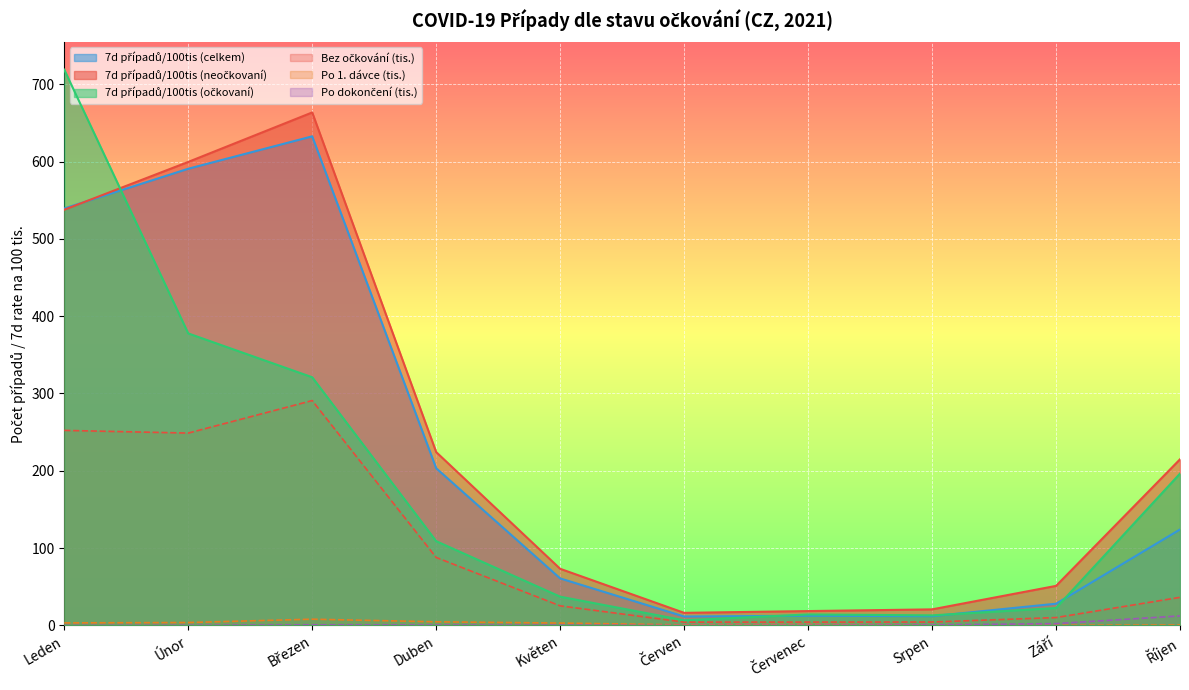

Reading right to left, what are all the values shown in this chart?

Bez očkování: 36.4	10.2	4.5	4.4	4.4	25.4	87.9	290.9	248.8	252.3
Pozitivní po 1. dávce: 0.6	0.3	0.6	1.3	0.9	3.1	4.7	8.1	3.8	3.3
Pozitivní po dokončeném očkování: 12.4	2.4	0.6	0.3	0.1	0.3	0.6	0.8	0.2	0.0
7d případů/100tis (celkem): 124.1	28.1	12.0	12.6	11.6	60.9	203.3	632.6	590.6	539.3
7d případů/100tis (neočkovaní): 214.9	51.2	20.8	18.6	16.3	73.3	224.2	663.5	599.5	537.6
7d případů/100tis (očkovaní): 196.4	22.6	13.1	14.2	6.7	37.2	109.0	321.0	377.7	718.8